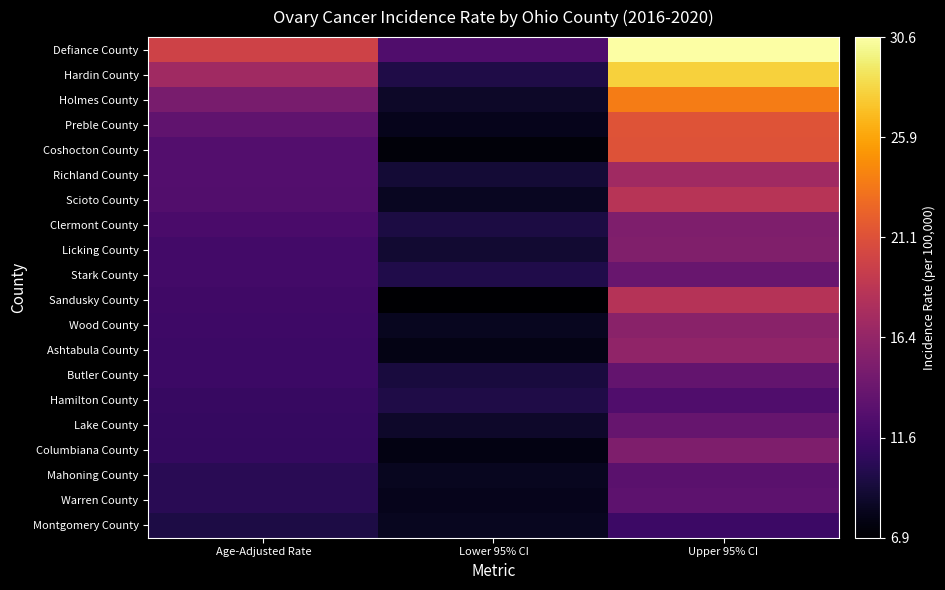

At how many categories does at least one series exceed 19?

2